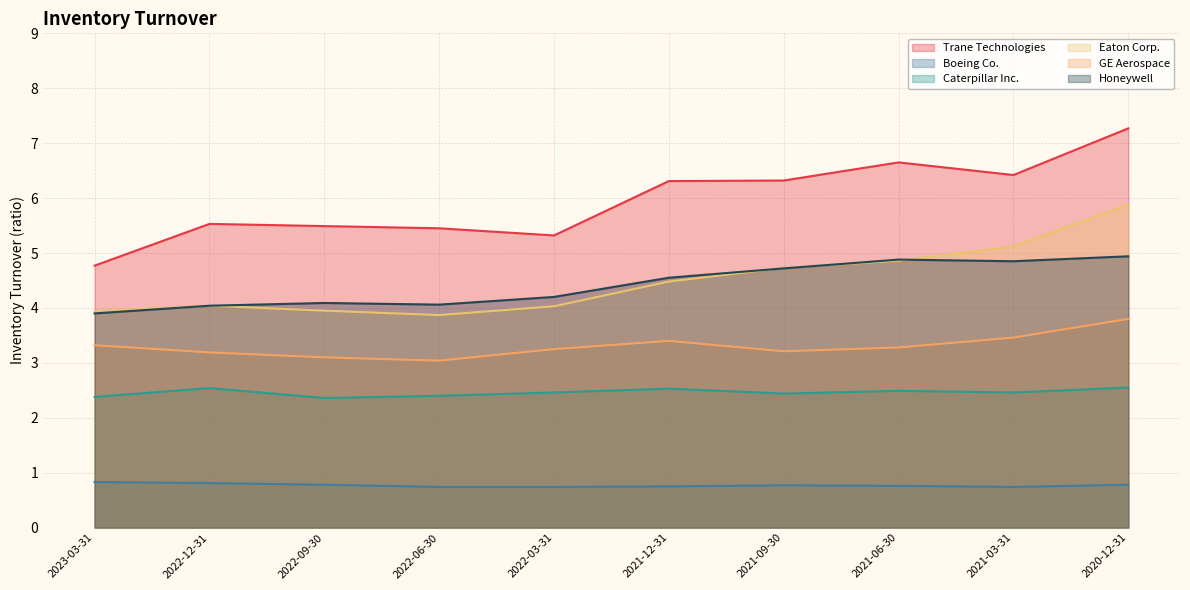

What is the minimum value shown in the chart?

0.7